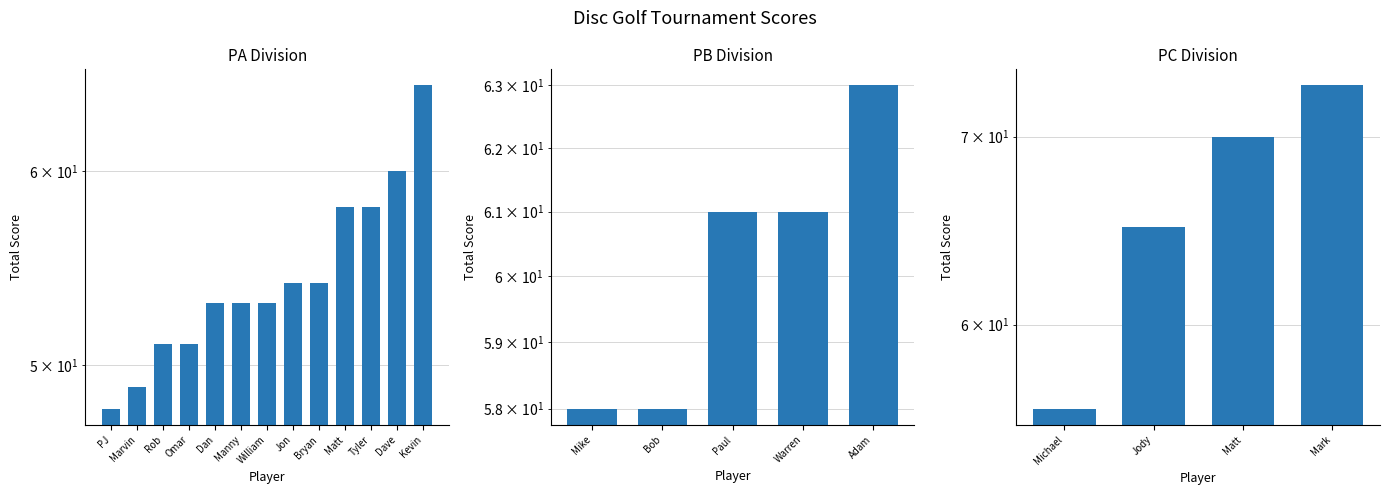

Which has a higher value, Jody or Michael?

Jody